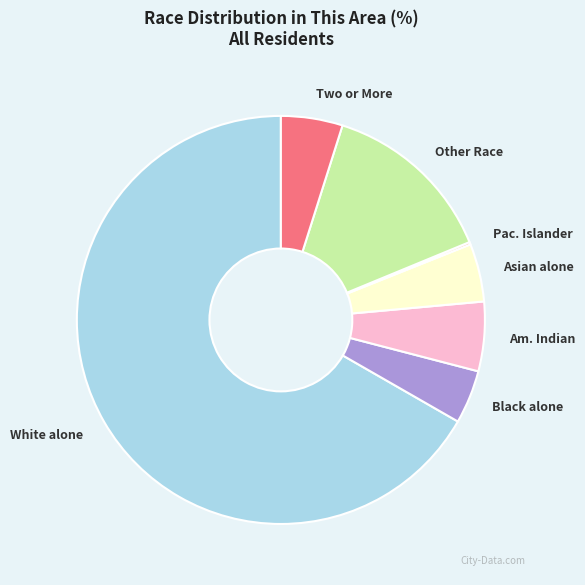

Which category has the biggest portion of the pie?

White alone